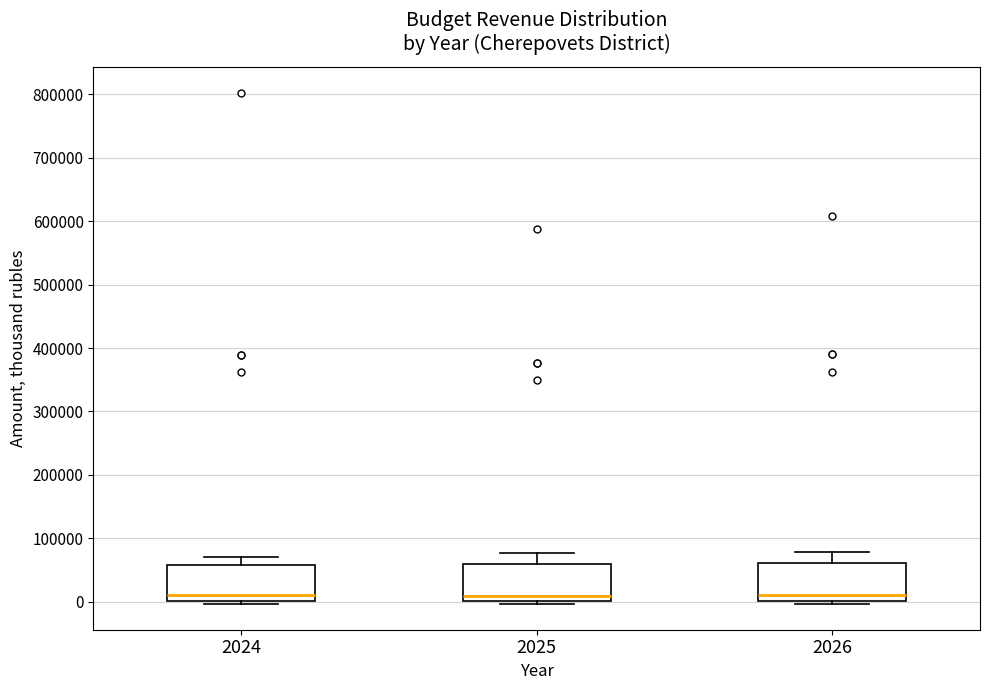

Reading left to right, read every box against the y-axis: the position of its median line, the range the box covers, and the ends of its whiskers. The values are not printed on the chart, so give them approximately, as read against the axis.

2024: median 10000, box 0 to 60000, whiskers 0 (just below the box's lower edge) to 70000
2025: median 10000, box 0 to 60000, whiskers 0 (just below the box's lower edge) to 80000
2026: median 10000, box 0 to 60000, whiskers 0 (just below the box's lower edge) to 80000